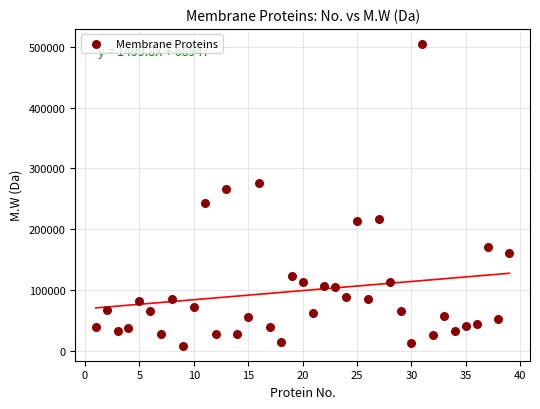

What is the range of X values (max minus min)?

38